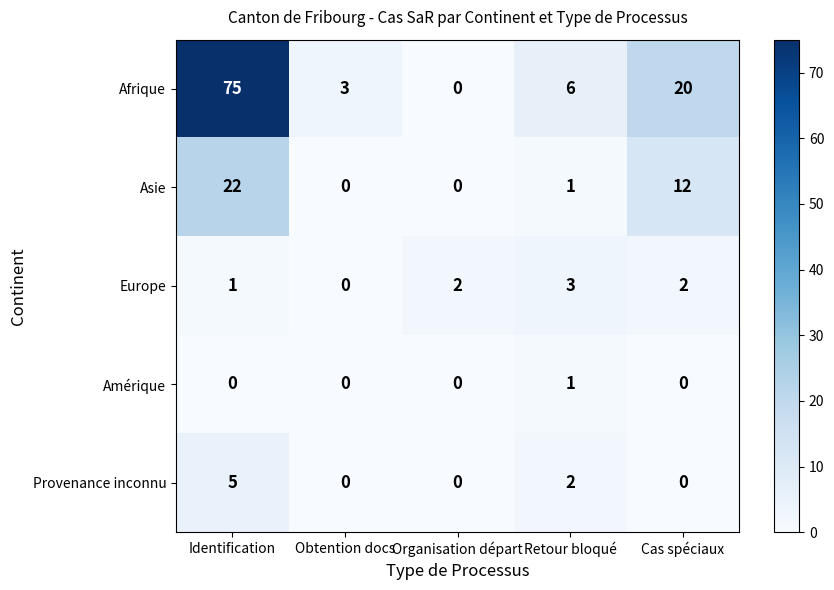

At Cas spéciaux, list the series in order from smallest to largest.

Amérique, Provenance inconnu, Europe, Asie, Afrique